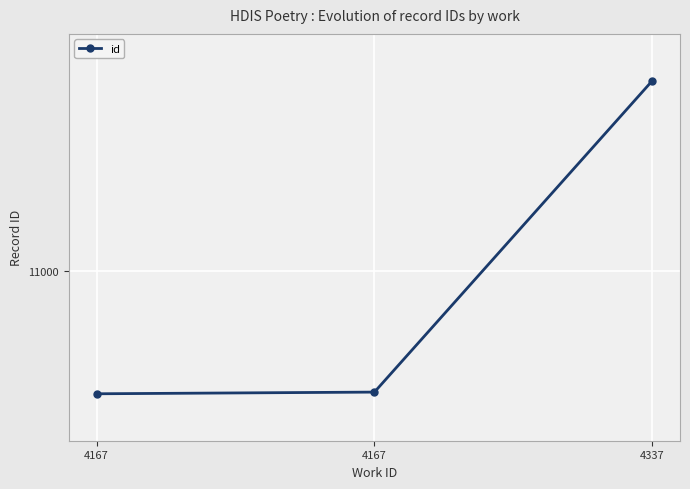

Is this an area chart (filled region under the line)?

No